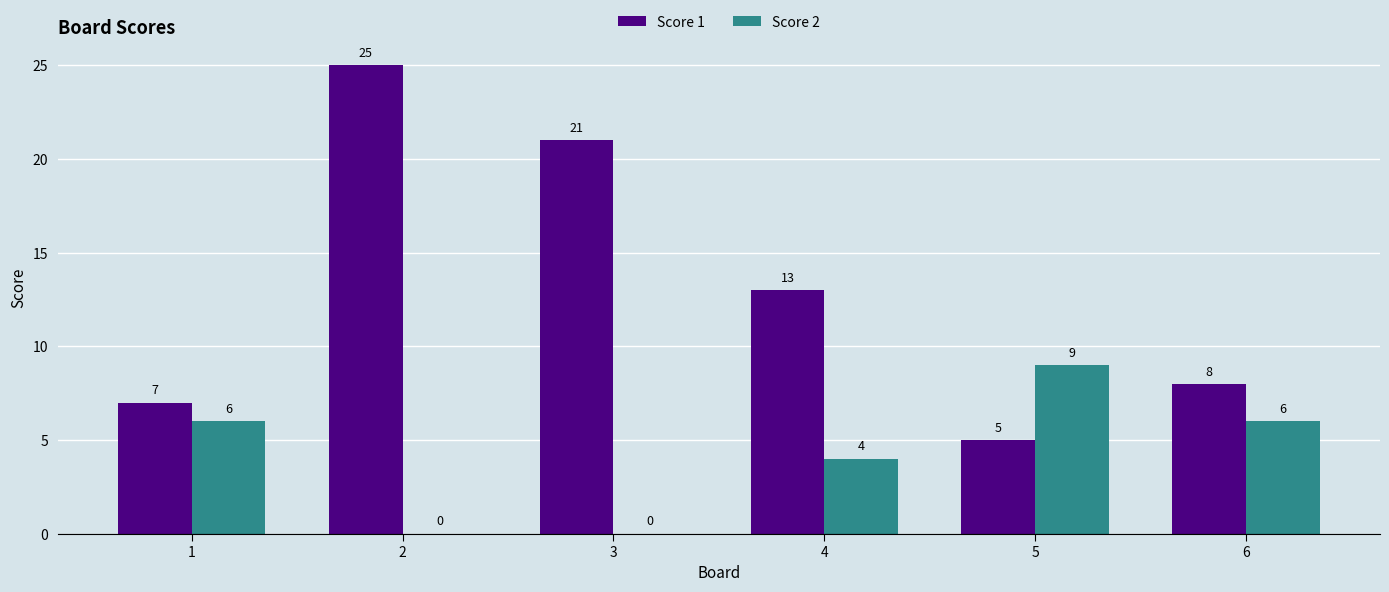

Which series has the largest total across all categories?

Score 1